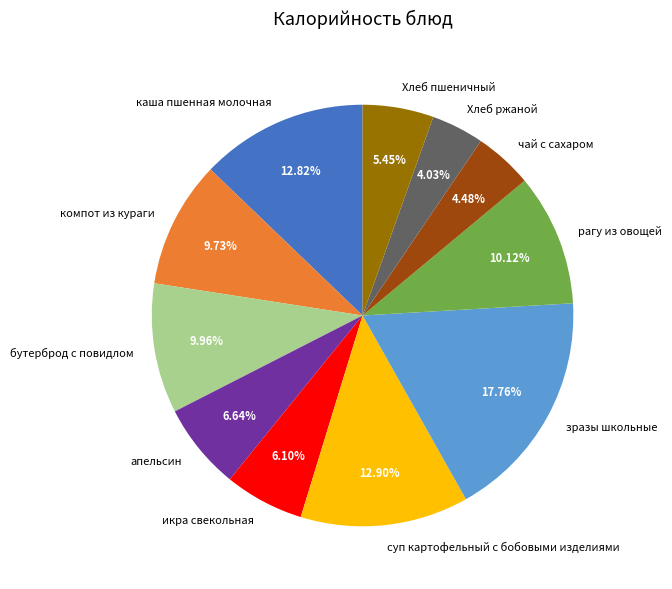

What percentage is the зразы школьные slice, to the nearest percent?

18%